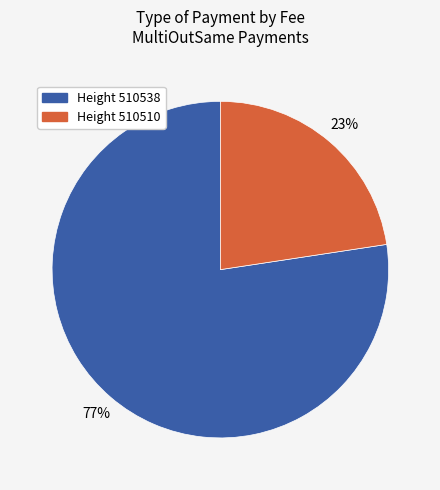

To the nearest percent, what is the average slice percentage?

50%